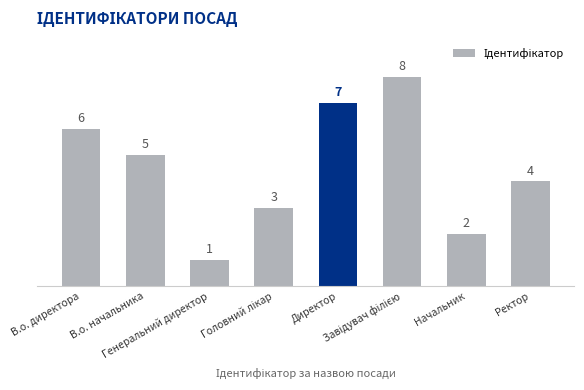

Which label corresponds to the smallest value in the chart?

Генеральний директор